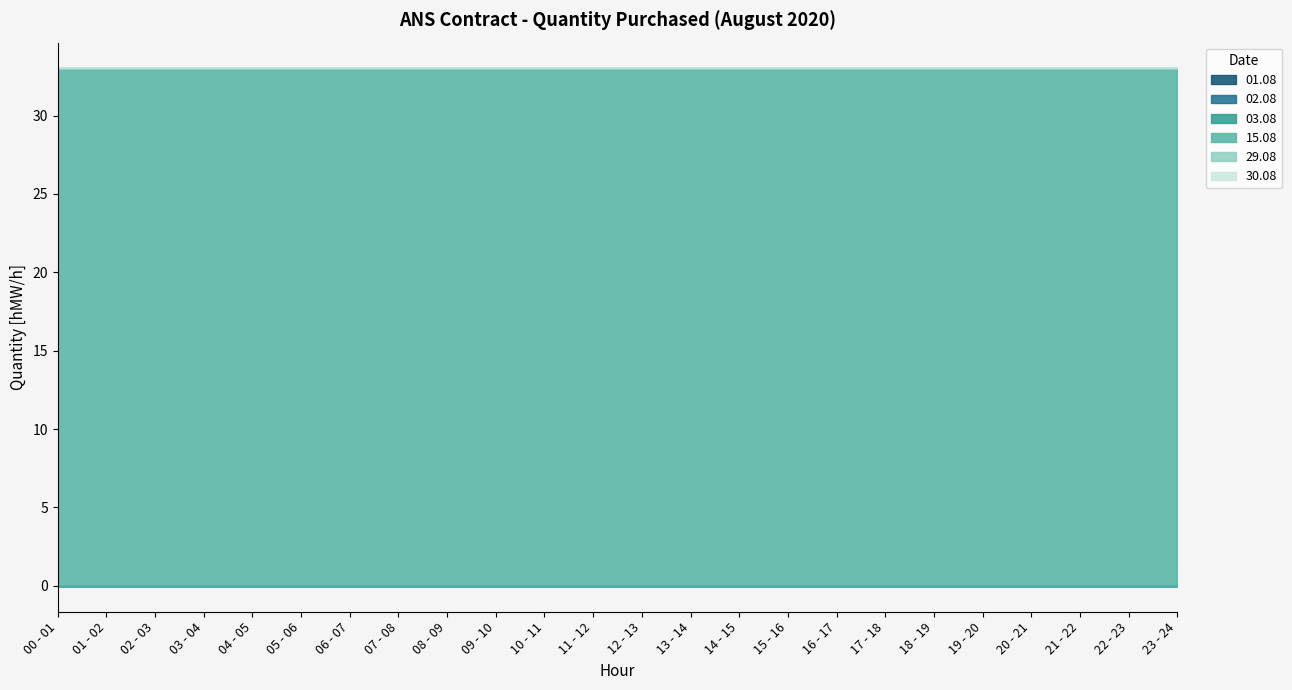

What is the label of the 1st point from the left?

00 - 01